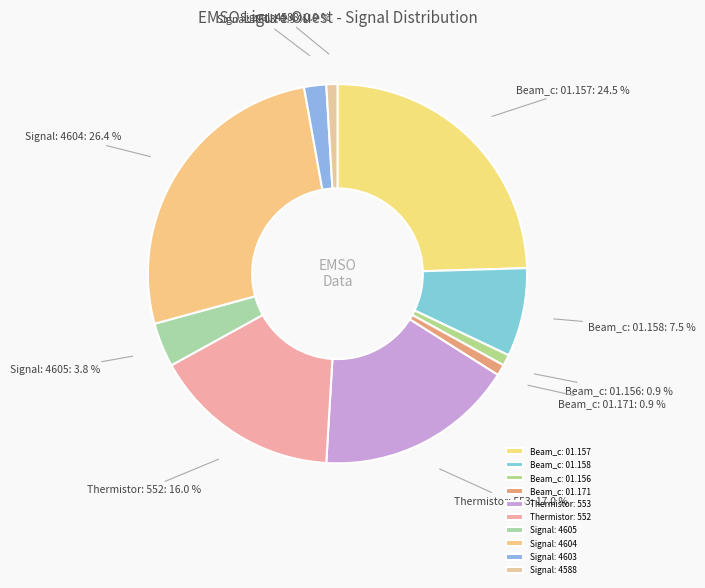

What percentage is NOT represented by Beam_c: 01.156?

99.1%